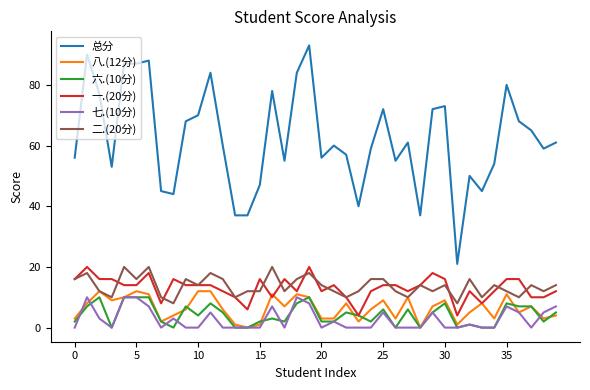

What is the greatest value displayed?

93